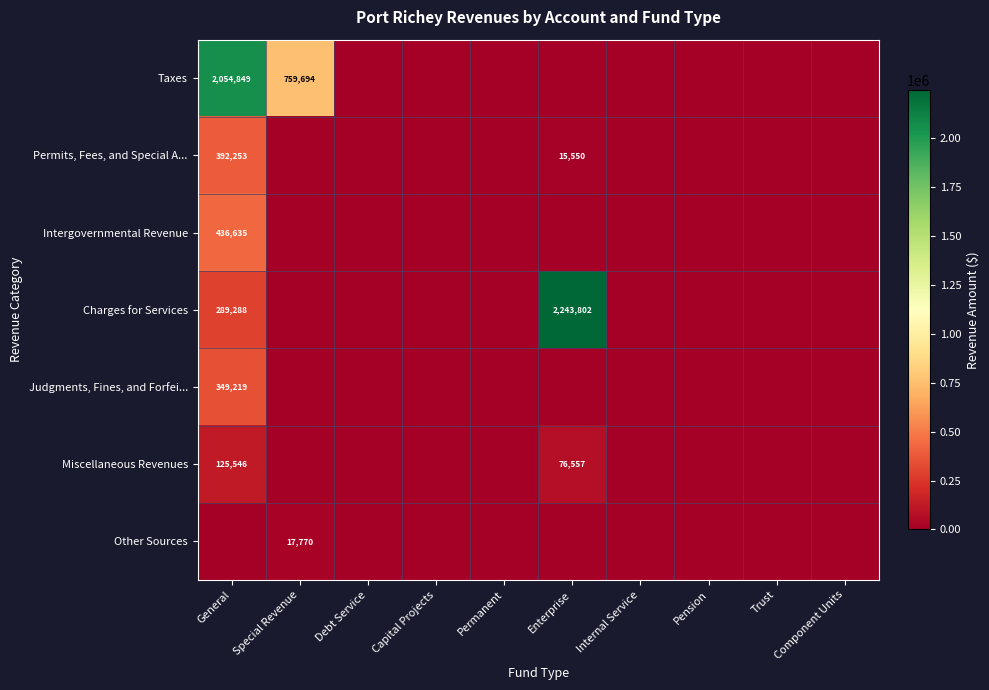

Is the value of Miscellaneous Revenues at Internal Service greater than the value of Other Sources at Pension?

No